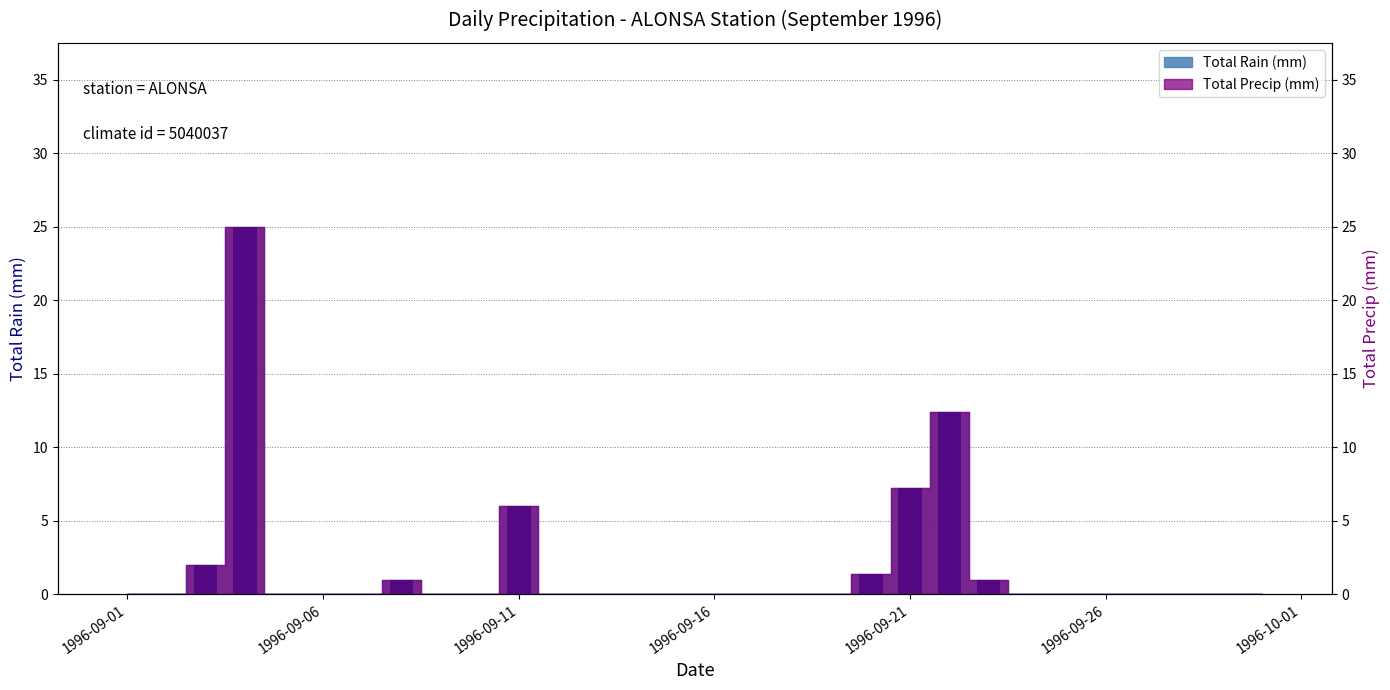

Reading right to left, list all the values displayed in this chart.

Total Rain (mm): 0.0	0.0	0.0	0.0	0.0	0.0	0.0	1.0	12.4	7.2	1.4	0.0	0.0	0.0	0.0	0.0	0.0	0.0	0.0	6.0	0.0	0.0	1.0	0.0	0.0	0.0	25.0	2.0	0.0	0.0
Total Precip (mm): 0.0	0.0	0.0	0.0	0.0	0.0	0.0	1.0	12.4	7.2	1.4	0.0	0.0	0.0	0.0	0.0	0.0	0.0	0.0	6.0	0.0	0.0	1.0	0.0	0.0	0.0	25.0	2.0	0.0	0.0